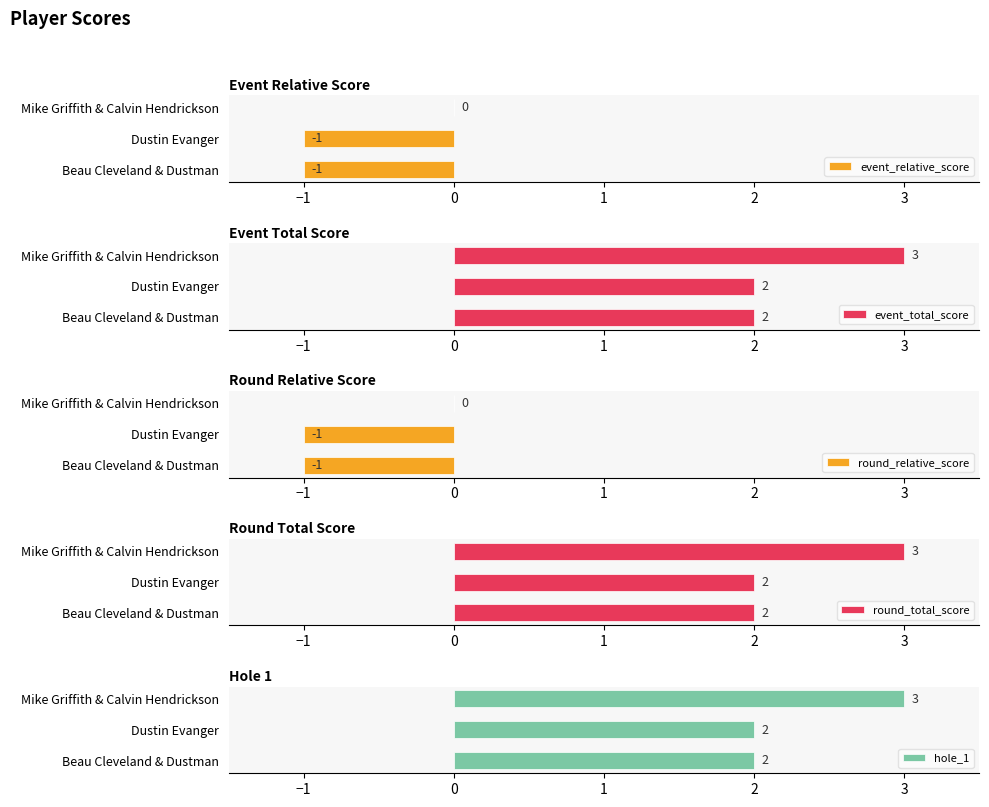

What is the value of the round_relative_score bar at the 1st from the left?

-1